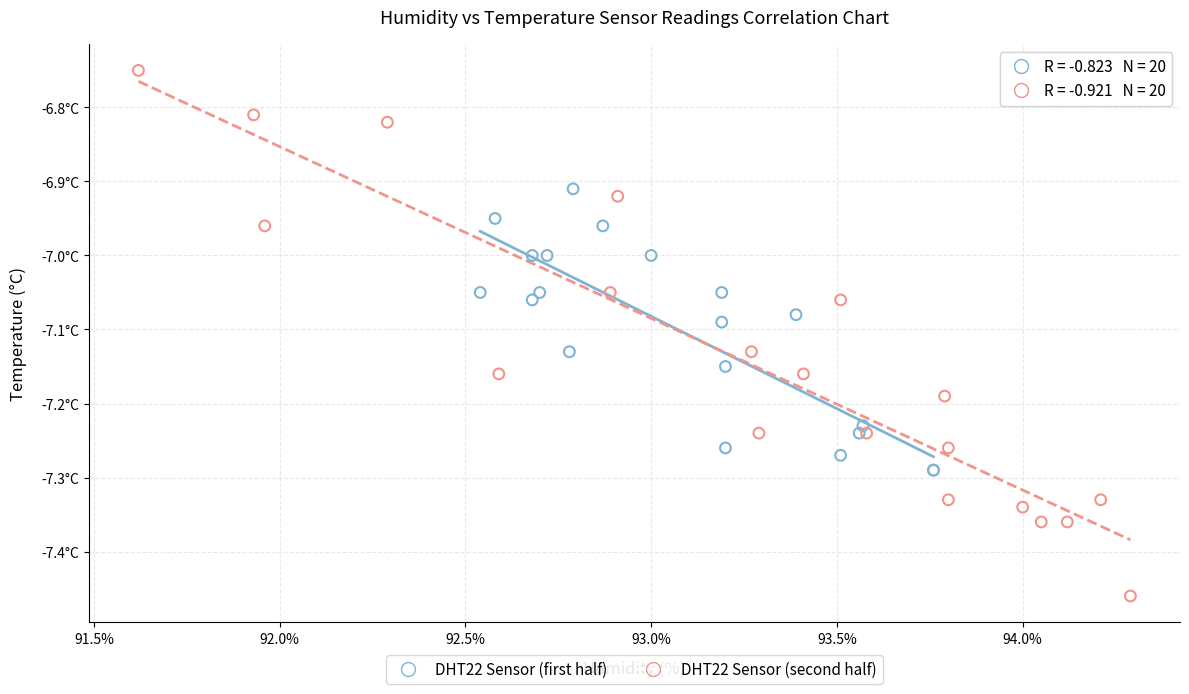

What are all the series names shown in the legend?

DHT22 Sensor (first half), DHT22 Sensor (second half)